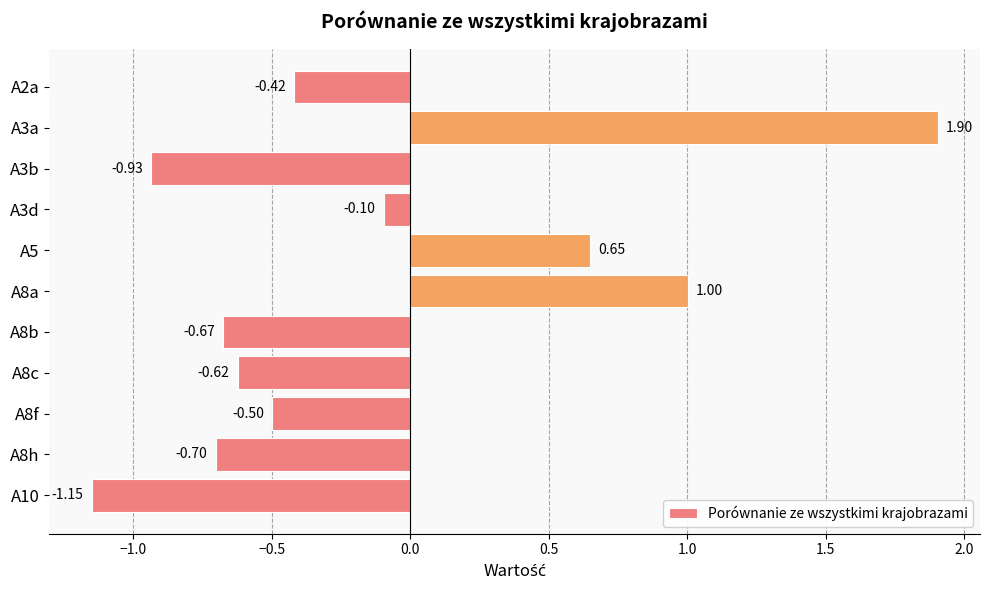

Count the number of data series in this chart.

1